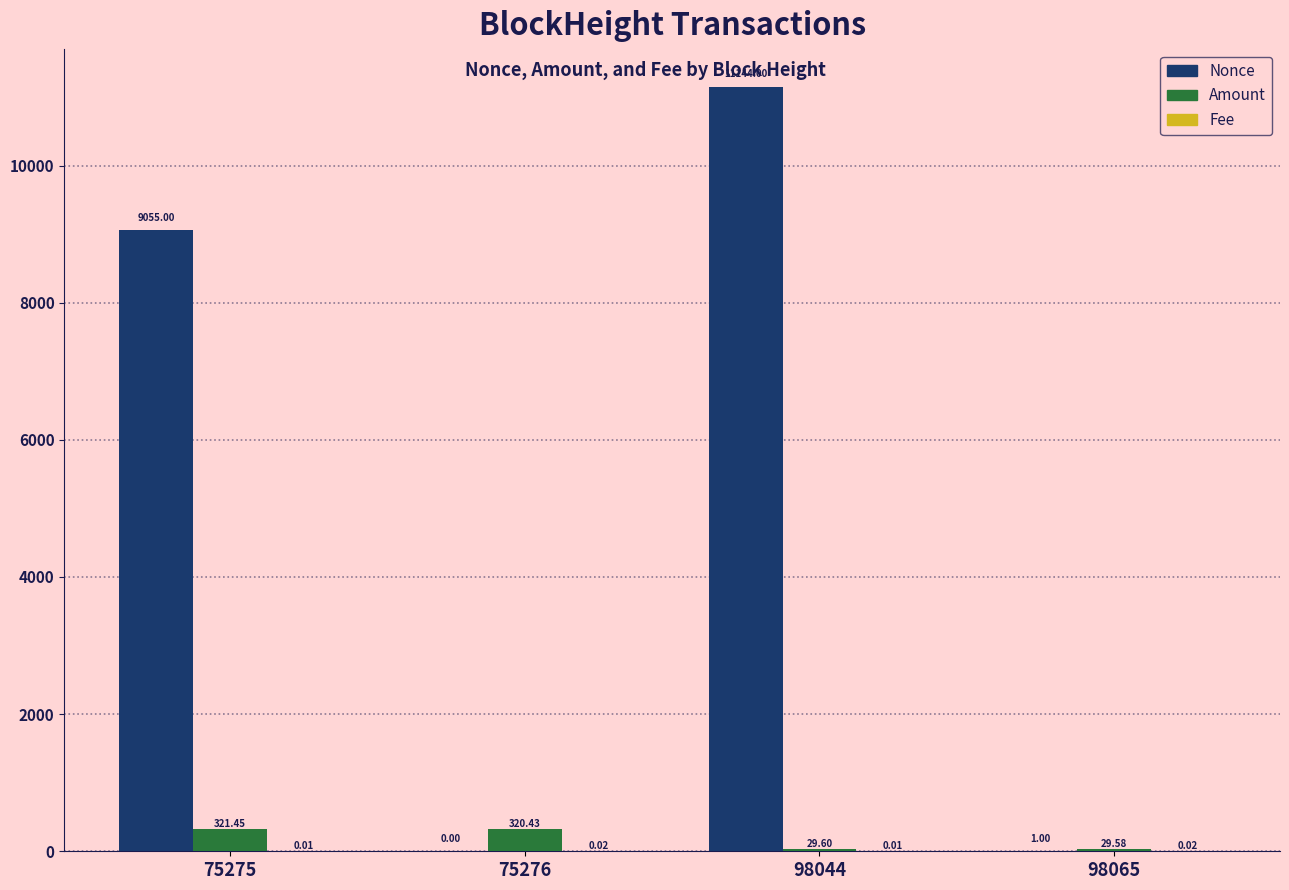

Count the number of data series in this chart.

3